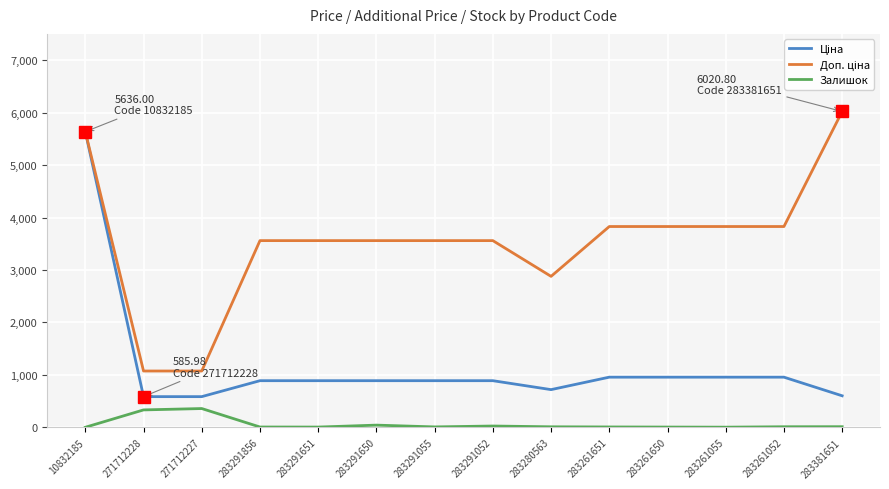

What is the maximum value shown in the chart?

6020.8